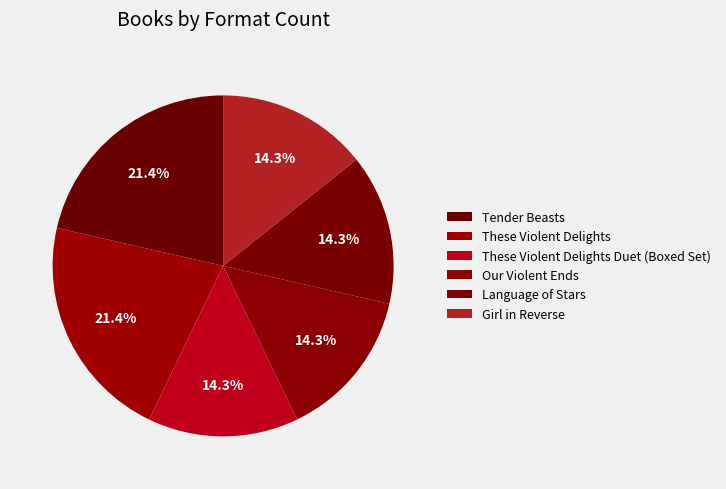

Count the number of slices in the pie.

6